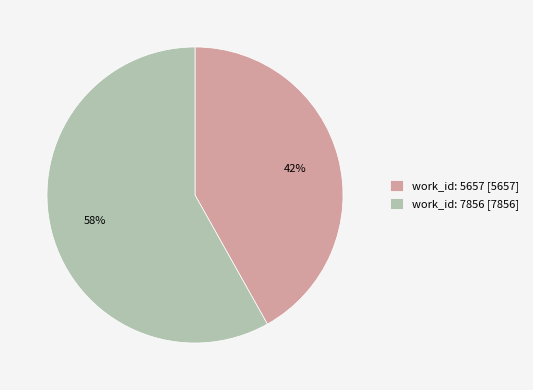

Which has a higher value, work_id: 7856 [7856] or work_id: 5657 [5657]?

work_id: 7856 [7856]